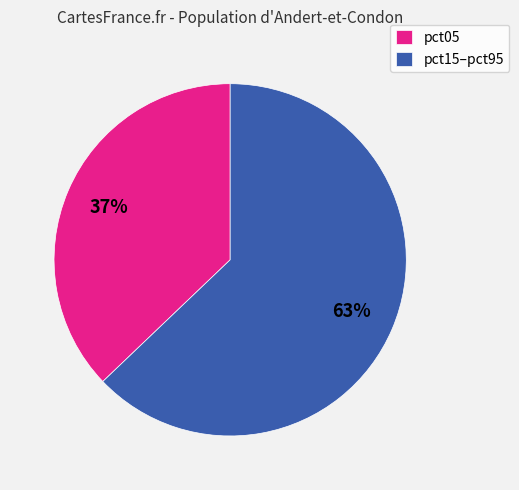

Which slice is the largest?

pct15–pct95